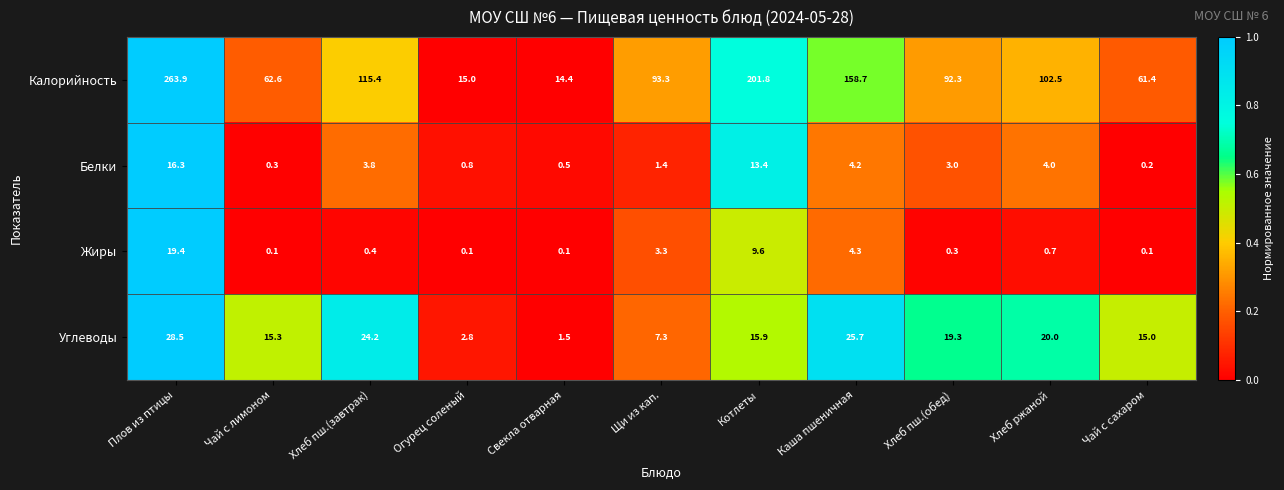

What is the difference between the highest and lowest values at Каша пшеничная?

154.5